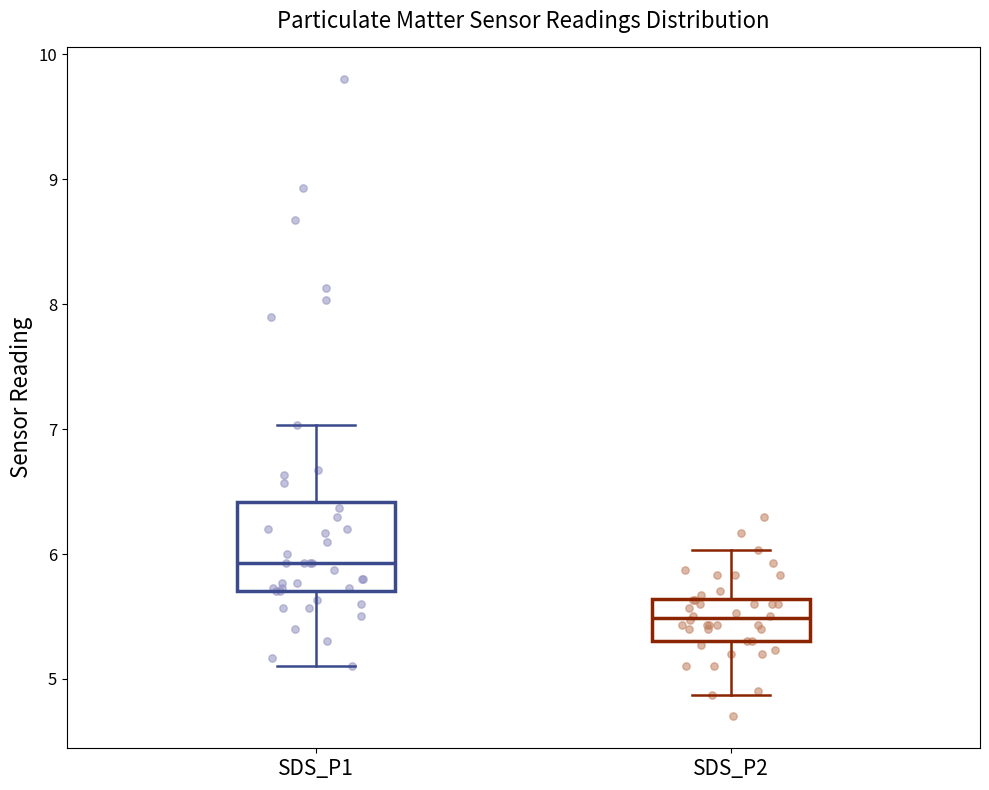

Reading left to right, read every box against the y-axis: the position of its median line, the range the box covers, and the ends of its whiskers. The values are not printed on the chart, so give them approximately, as read against the axis.

SDS_P1: median 5.9, box 5.7 to 6.4, whiskers 5.1 to 7.0
SDS_P2: median 5.5, box 5.3 to 5.6, whiskers 4.9 to 6.0